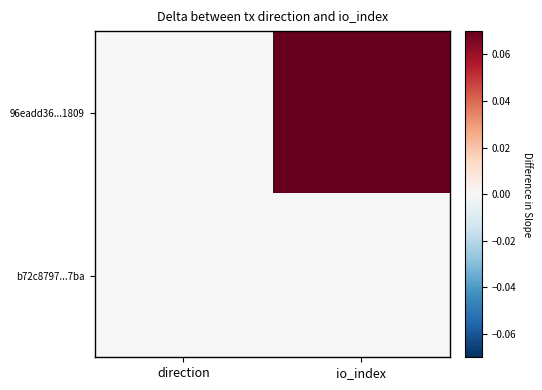

Which series changed the most between direction and io_index?

96eadd36...1809